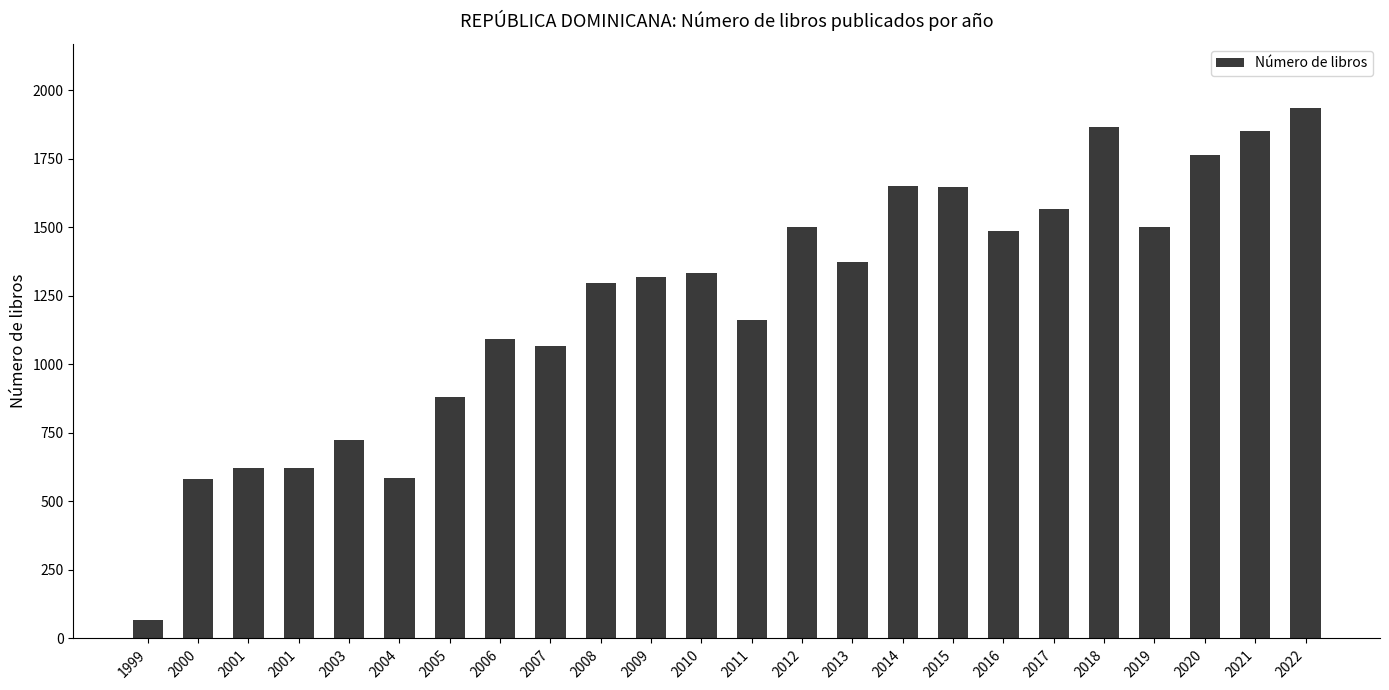

At which label is the value closest to 1001?

2007